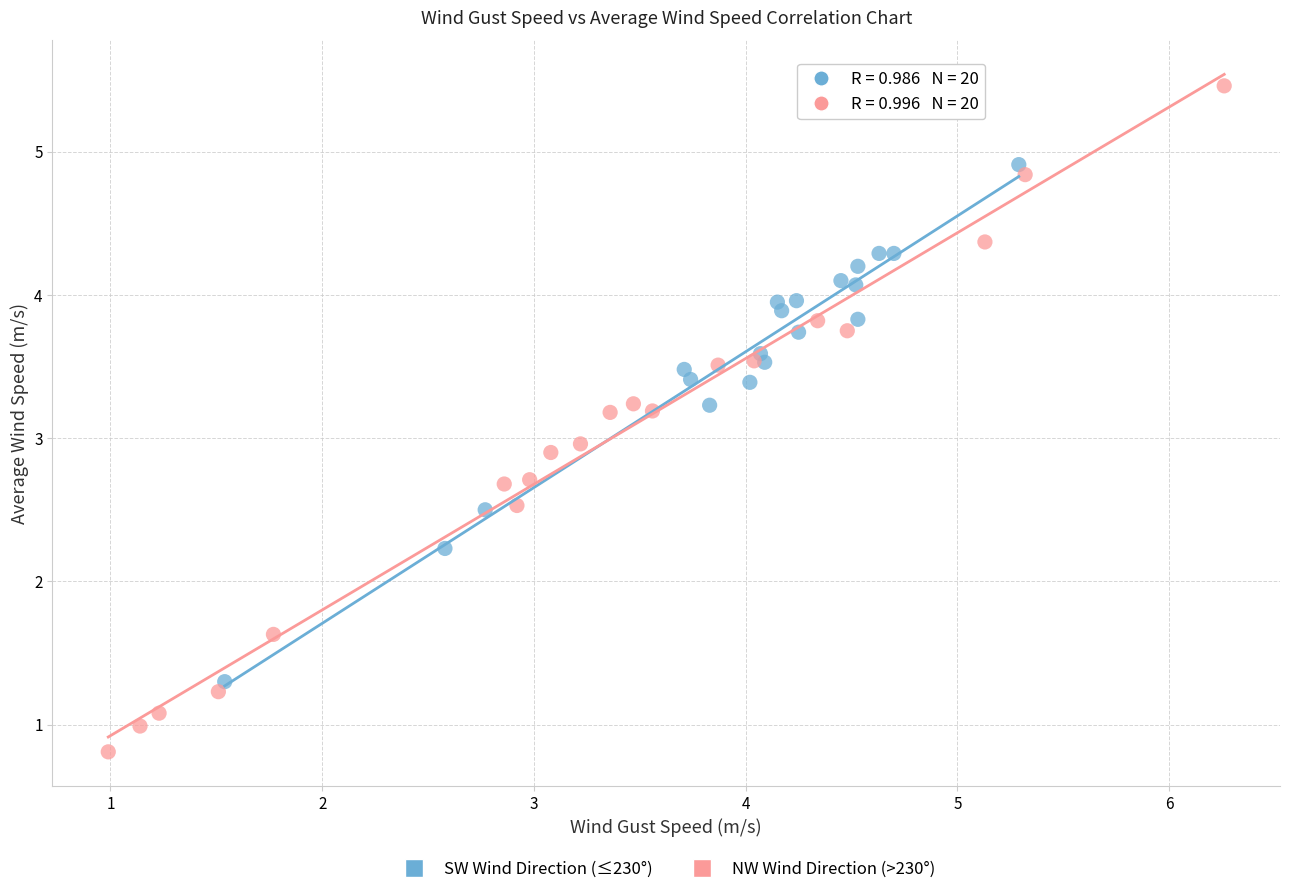

Which series contains the lowest Y value?

NW Wind Direction (>230°)